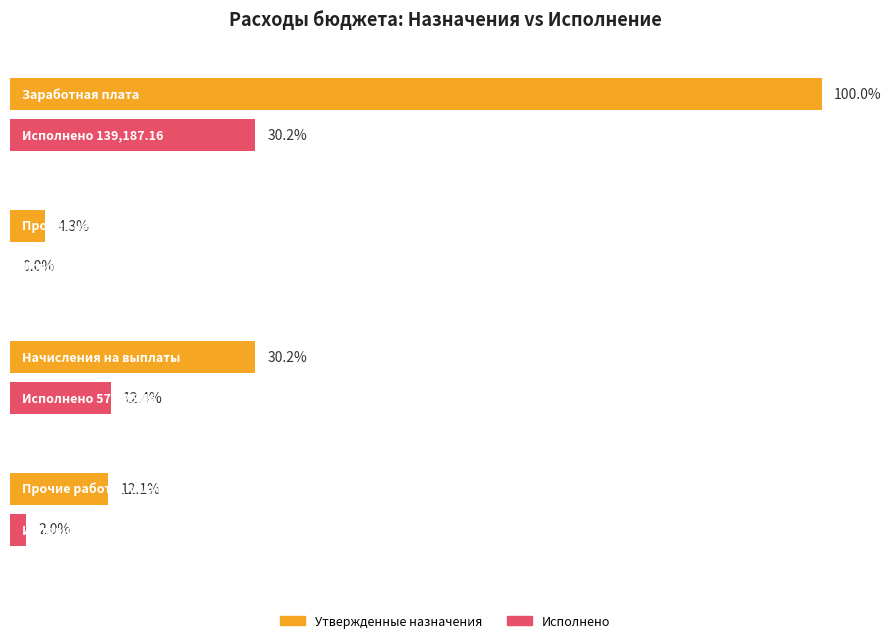

What position from the right is Начисления на выплаты?

4